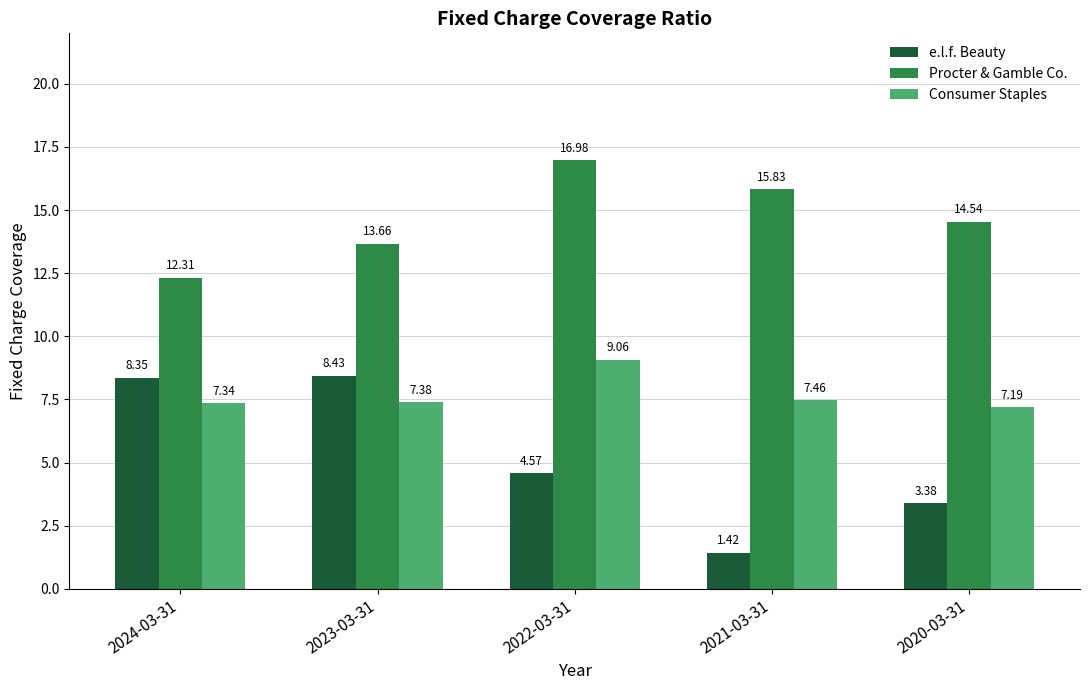

What is the difference between the maximum and minimum values in the Procter & Gamble Co. series?

4.7